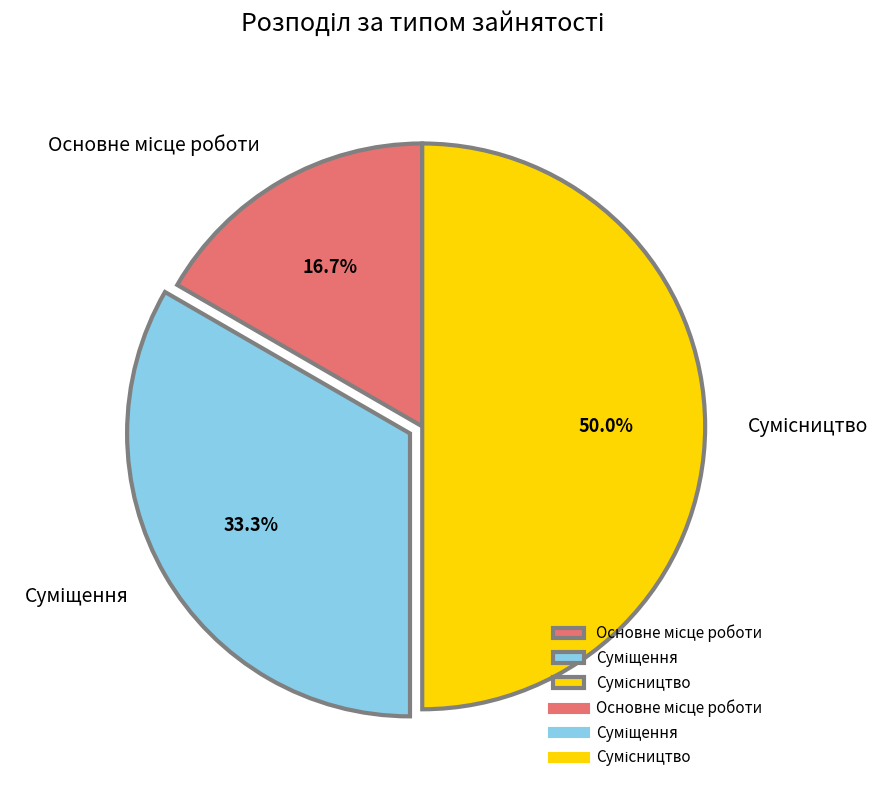

To the nearest percent, what is the difference between the Сумісництво and Суміщення slice percentages?

17%